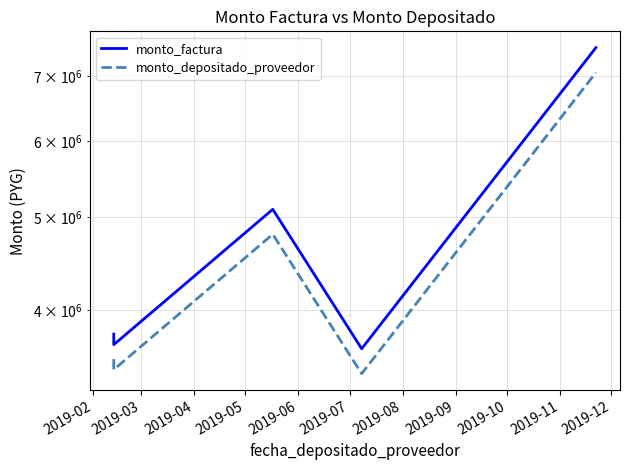

Is it true that monto_depositado_proveedor equals 3465350 at 2019-03?

True